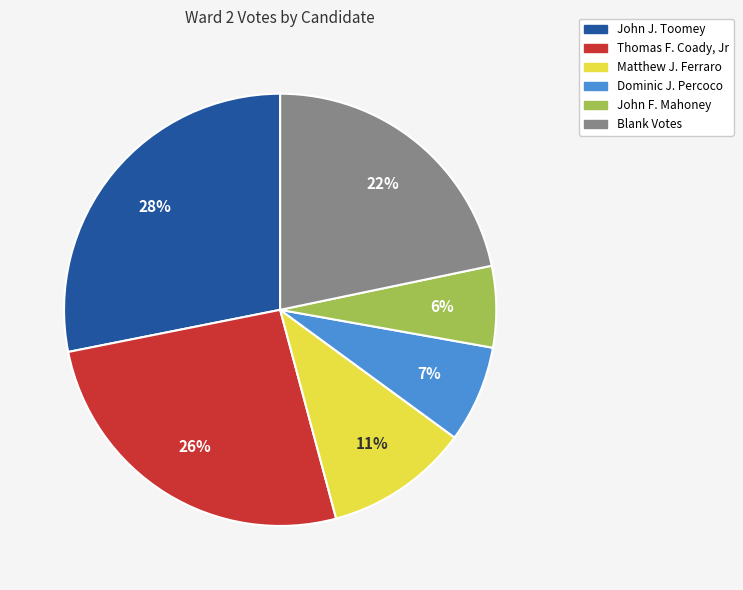

To the nearest percent, what portion does Blank Votes represent?

22%